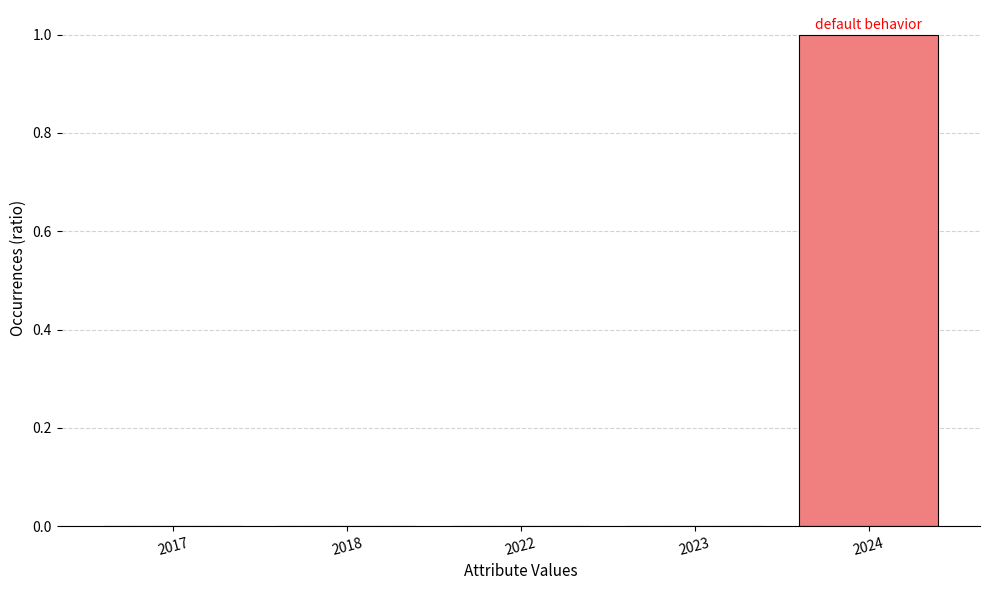

The chart shows a value of 1.3 at 2024. True or false?

False